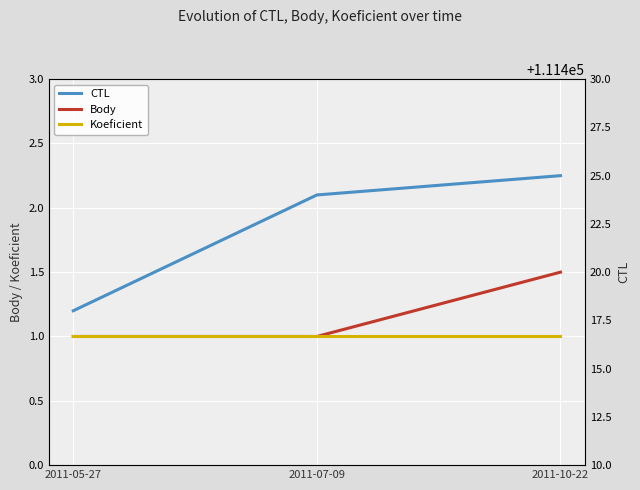

What is the label of the 3rd point from the left?

2011-10-22